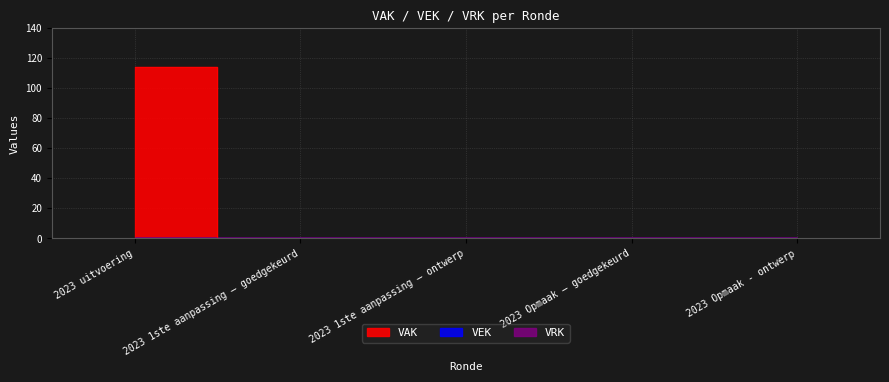

True or false: VEK and VRK intersect in this chart.

False